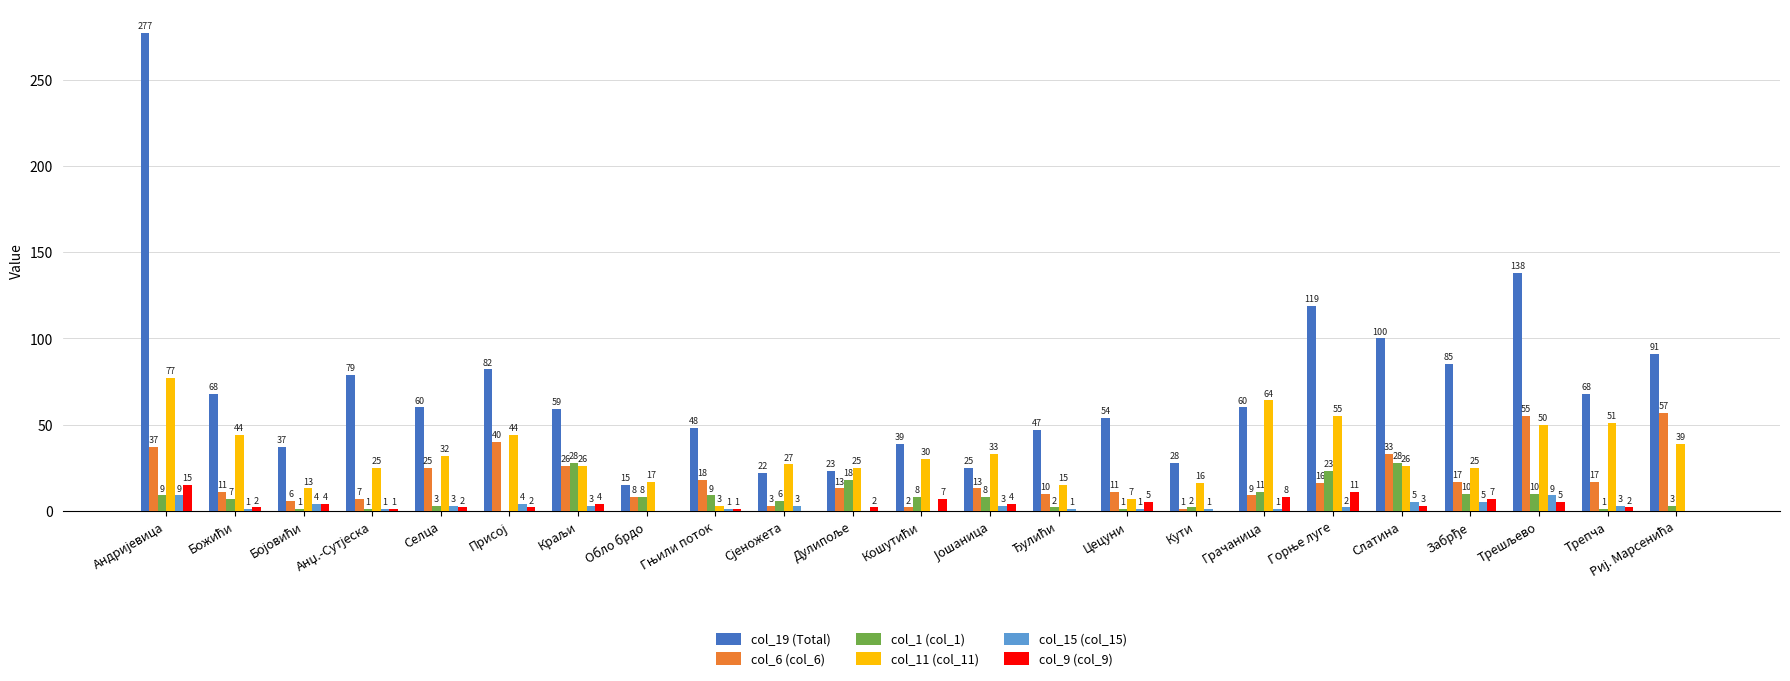

What is the maximum value for col_19 (Total)?

277